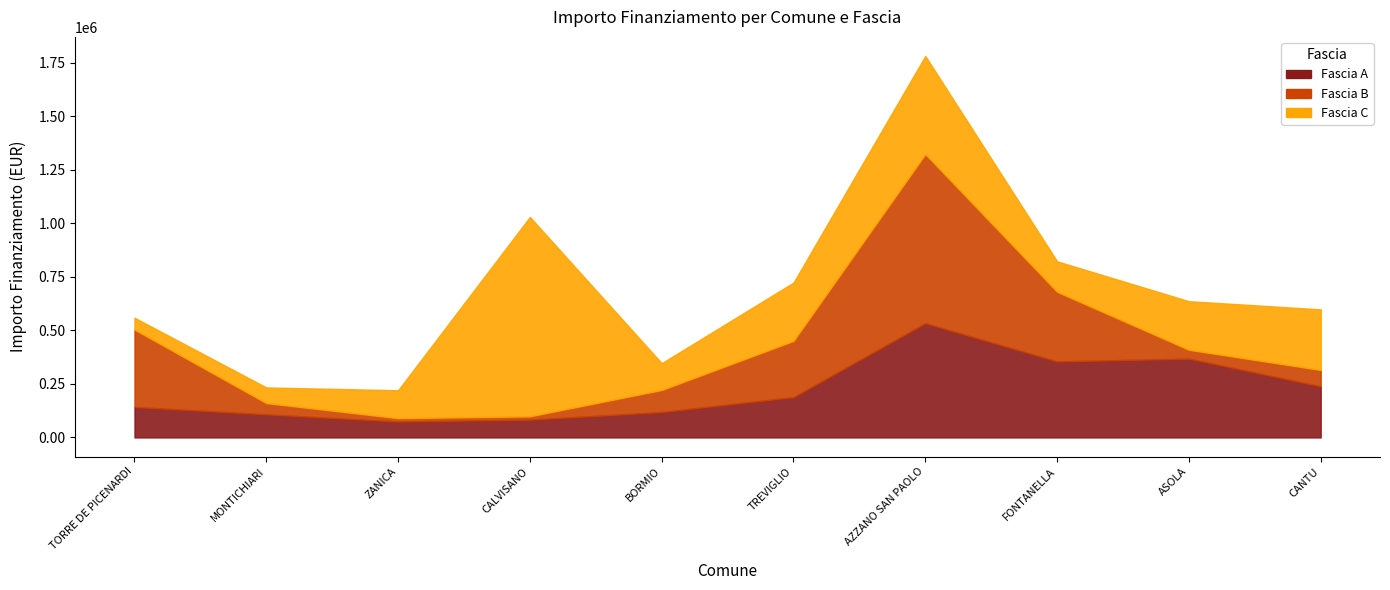

At which label does Fascia C first exceed 226850?

CALVISANO